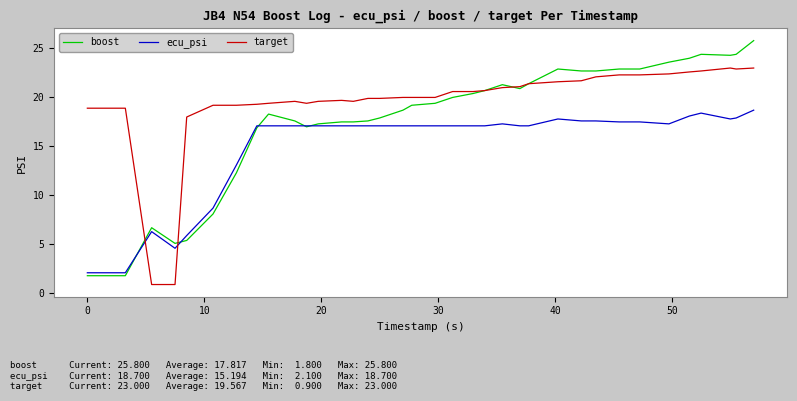

Rank the series by their average value, from highest to lowest.

target, boost, ecu_psi